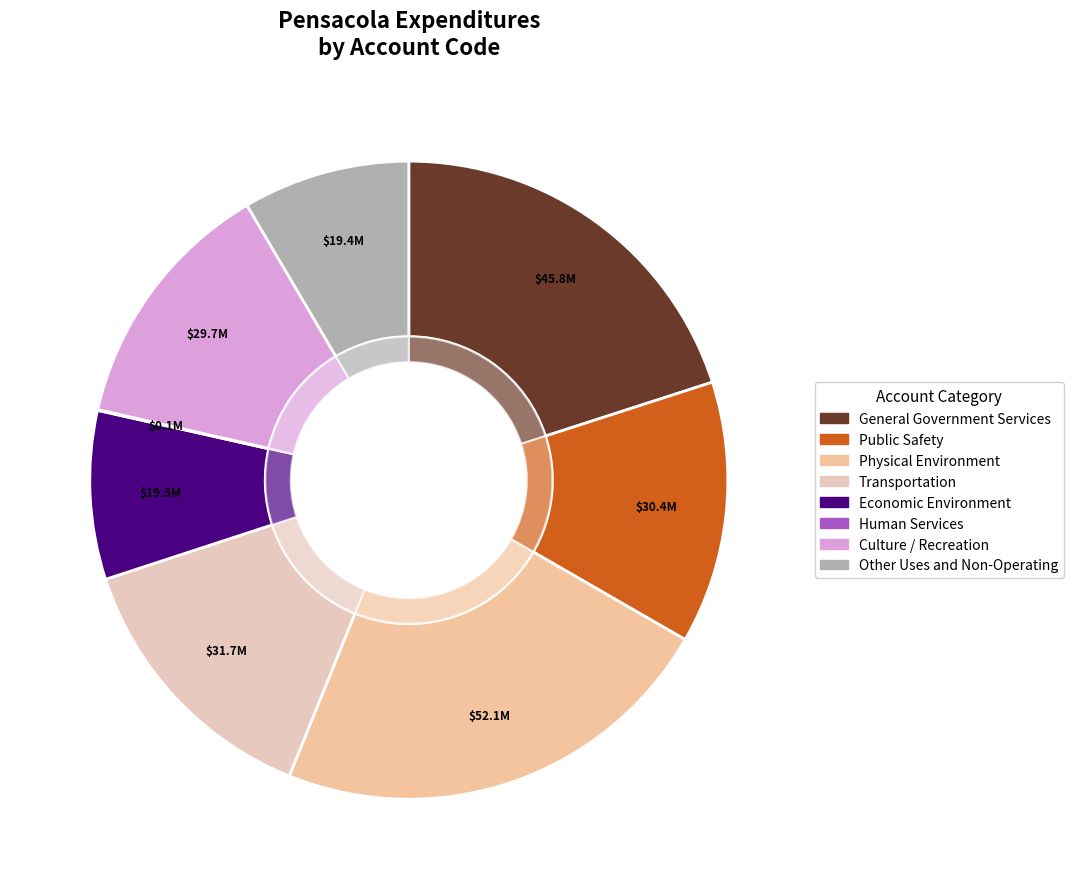

How many slices are in this pie chart?

8